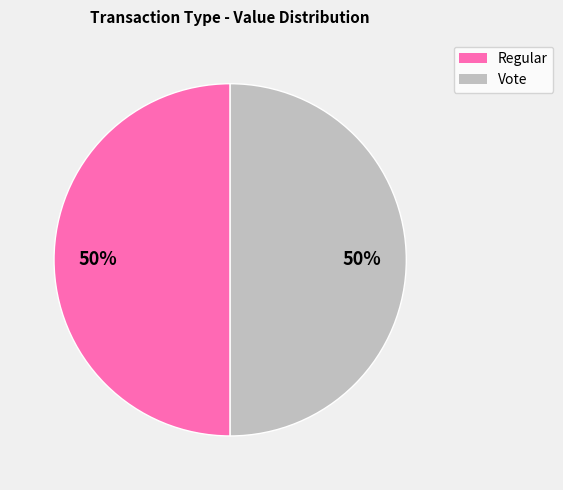

To the nearest percent, what is the average slice percentage?

50%